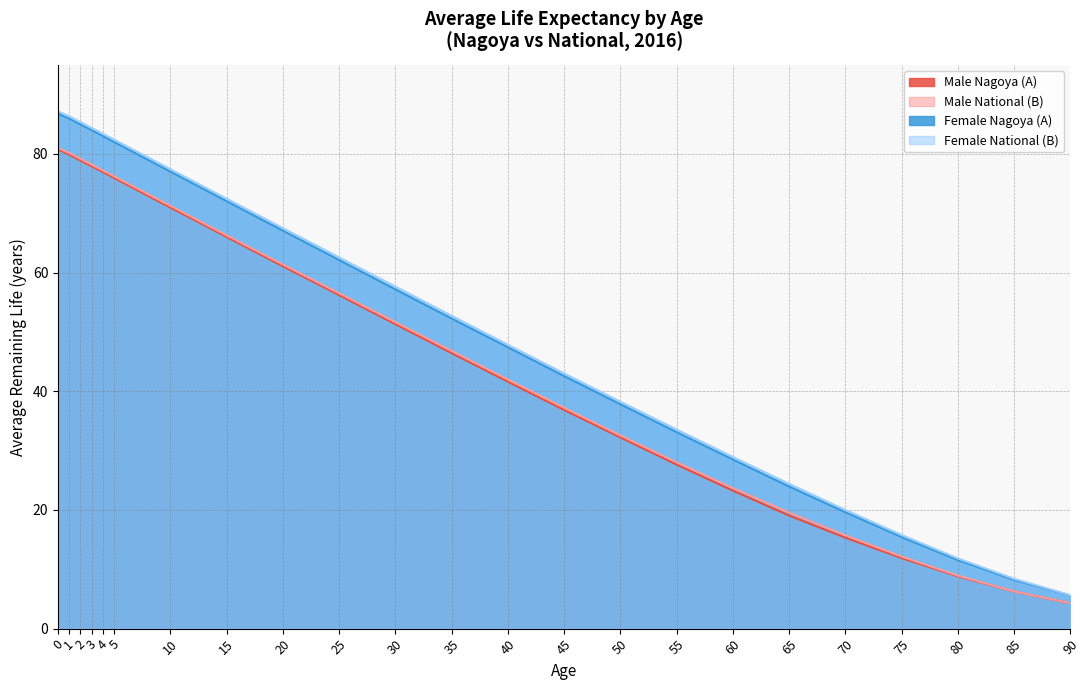

The value of Female National (B) at 65 is 24.4. True or false?

True